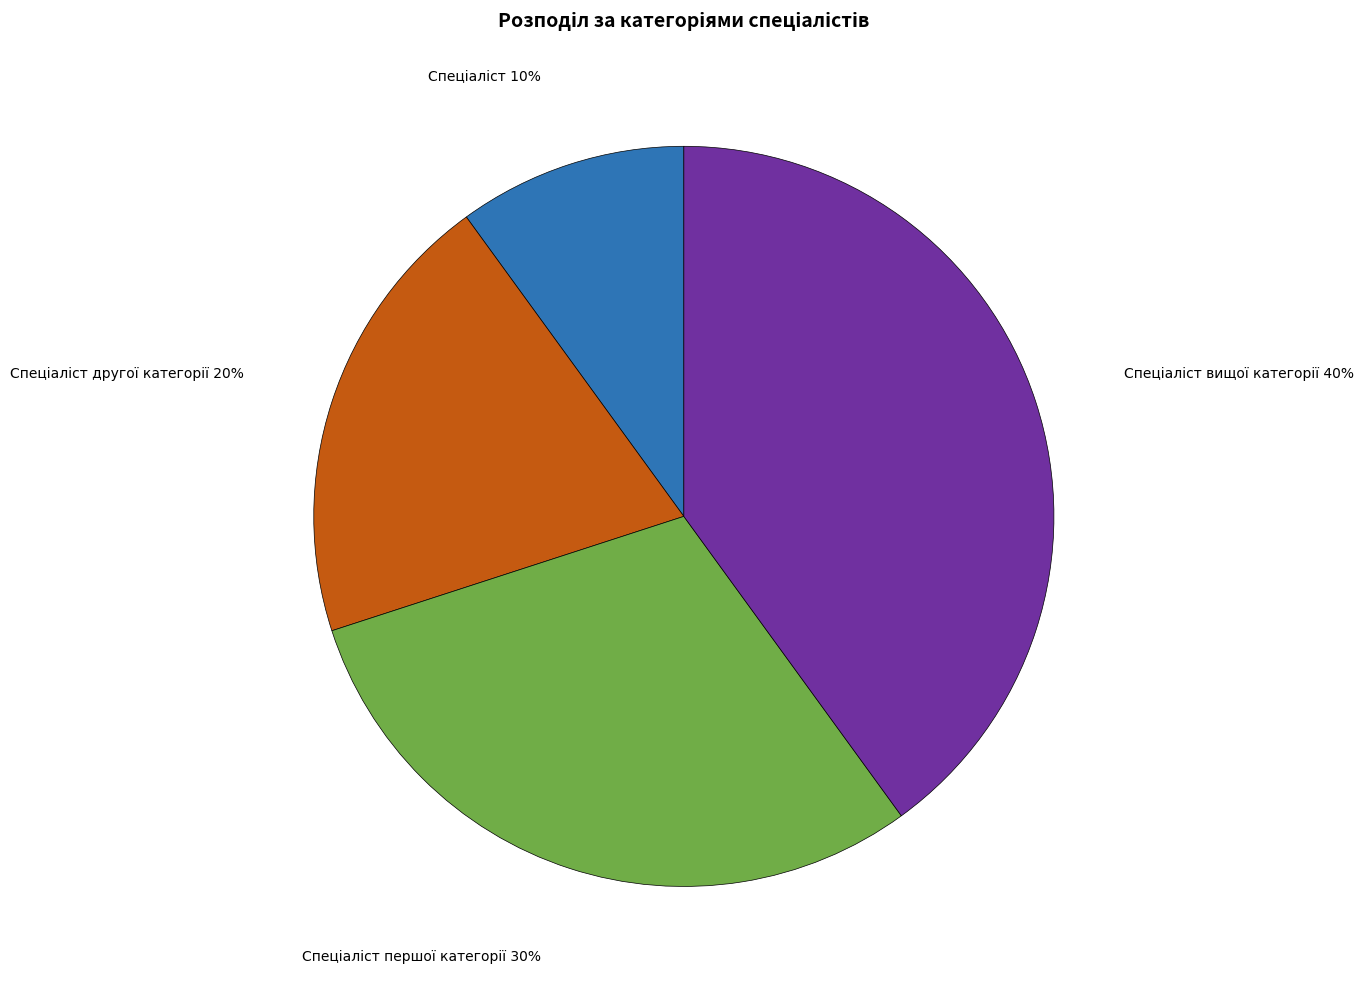

To the nearest percent, what is the average slice percentage?

25%